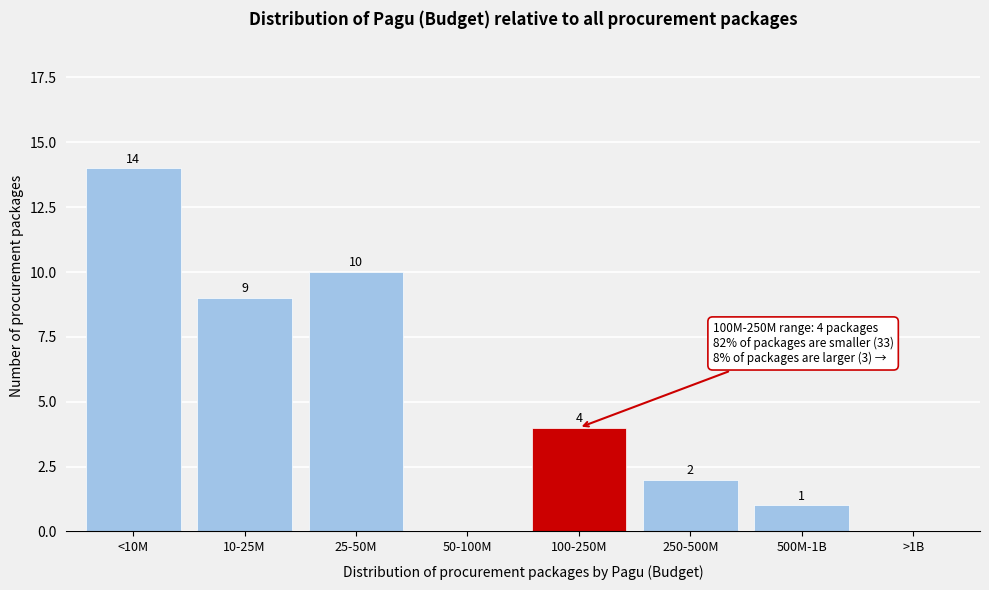

Reading left to right, what are all the values shown in this chart?

<10M=14	10-25M=9	25-50M=10	50-100M=0	100-250M=4	250-500M=2	500M-1B=1	>1B=0